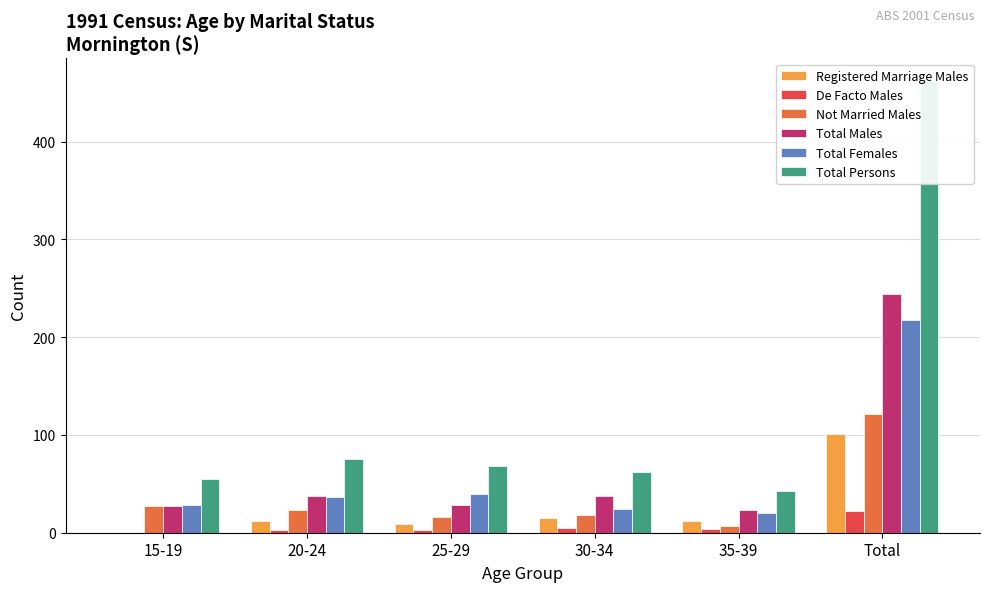

True or false: De Facto Males has a value of 12 at Total.

False